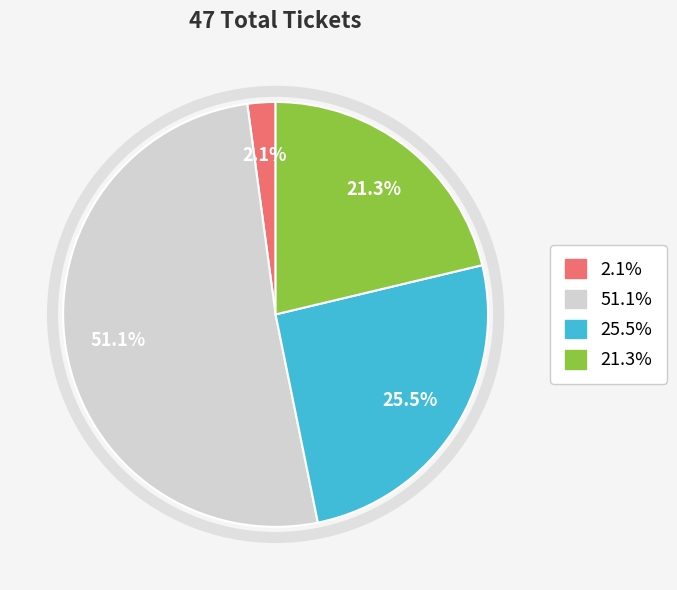

To the nearest percent, what is the difference between the largest and smallest slice percentages?

49%